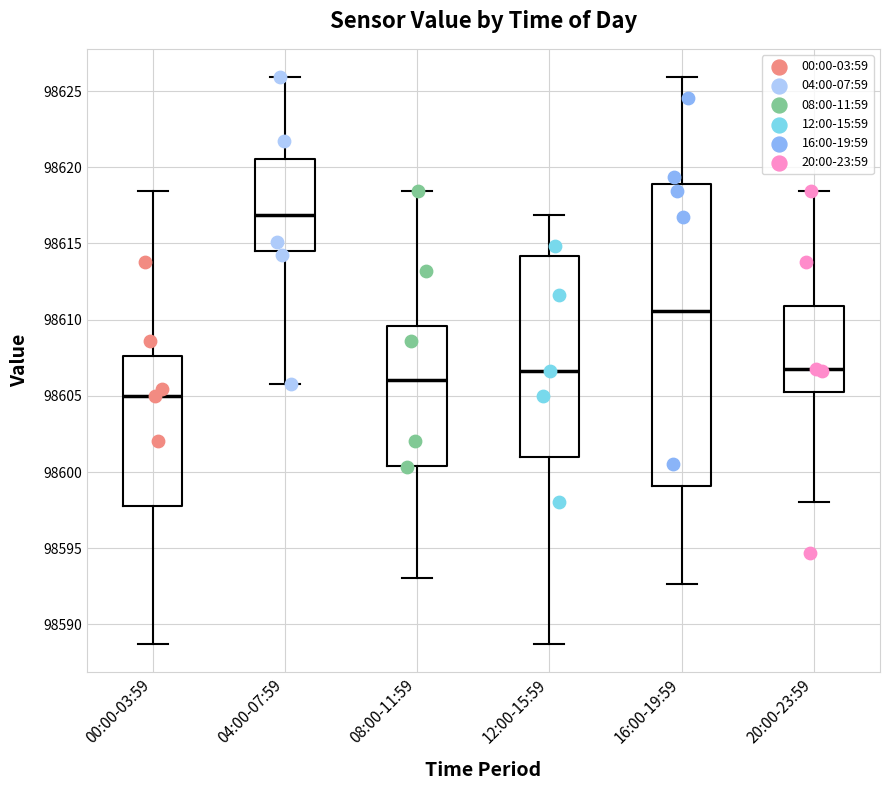

Reading left to right, transcribe this box plot: for each box, give where its median line is, the range the box spans, and where its two whiskers end, as read against the y-axis. The values are not printed on the chart, so give them approximately, as read against the axis.

00:00-03:59: median 98605.0, box 98598.0 to 98607.5, whiskers 98588.5 to 98618.5
04:00-07:59: median 98617.0, box 98614.5 to 98620.5, whiskers 98606.0 to 98626.0
08:00-11:59: median 98606.0, box 98600.5 to 98609.5, whiskers 98593.0 to 98618.5
12:00-15:59: median 98606.5, box 98601.0 to 98614.0, whiskers 98588.5 to 98617.0
16:00-19:59: median 98610.5, box 98599.0 to 98619.0, whiskers 98592.5 to 98626.0
20:00-23:59: median 98607.0, box 98605.0 to 98611.0, whiskers 98598.0 to 98618.5